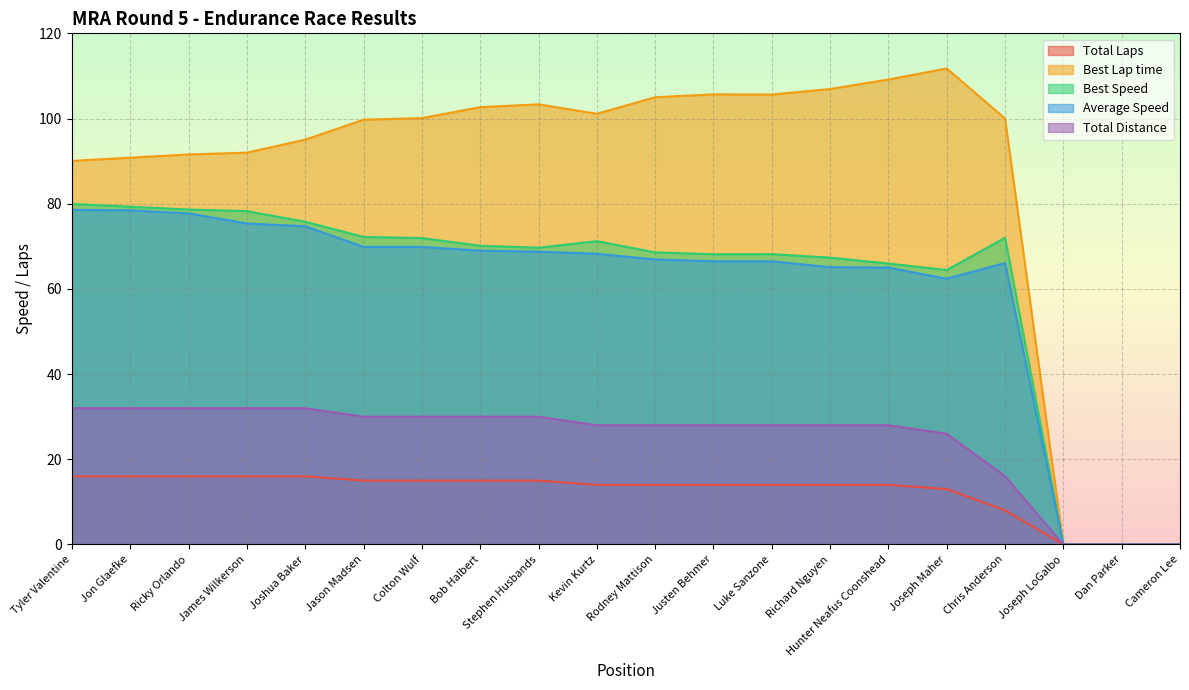

The Total Distance series shows 30.0 at Bob Halbert. True or false?

True